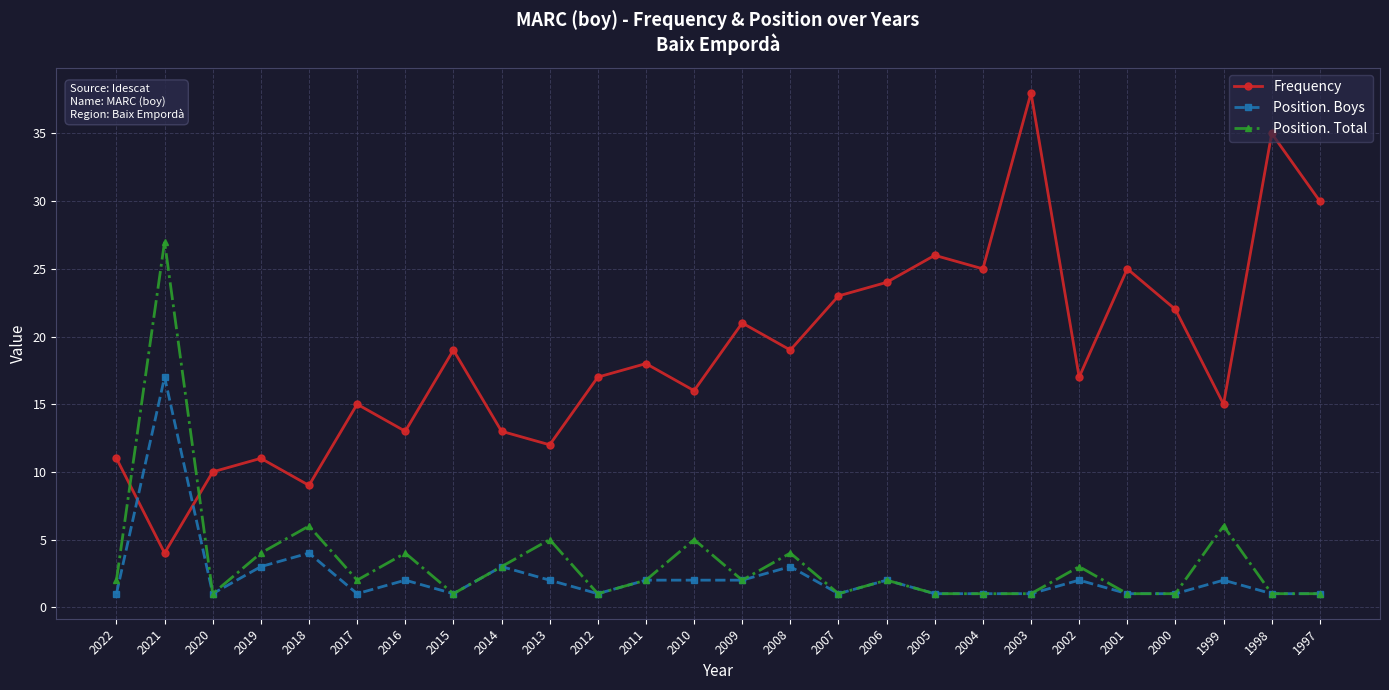

The value of Position. Boys at 2015 is 1. True or false?

True